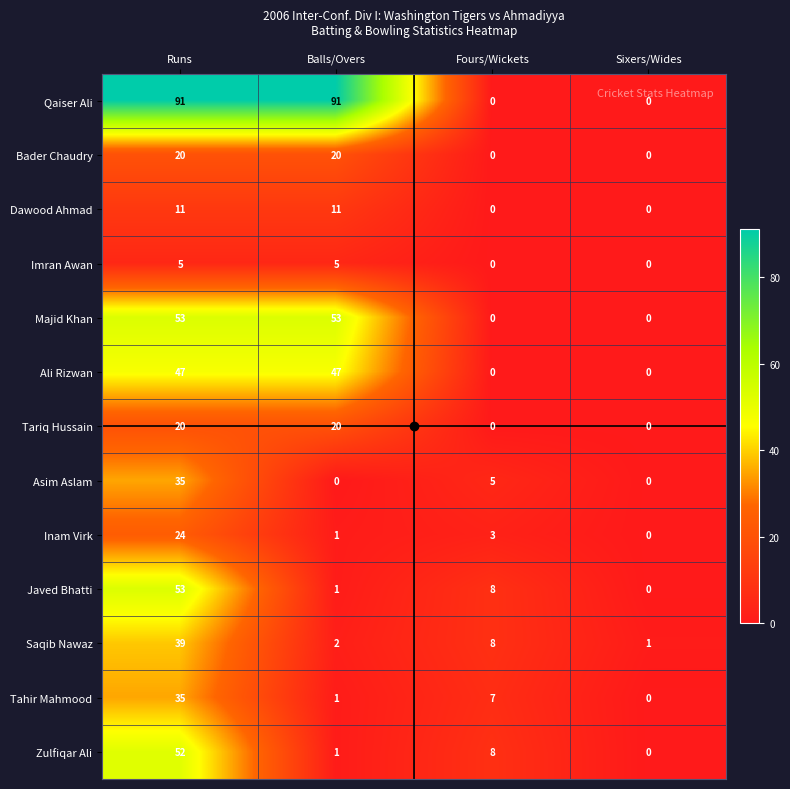

Is it true that Tahir Mahmood equals 1 at Balls/Overs?

True